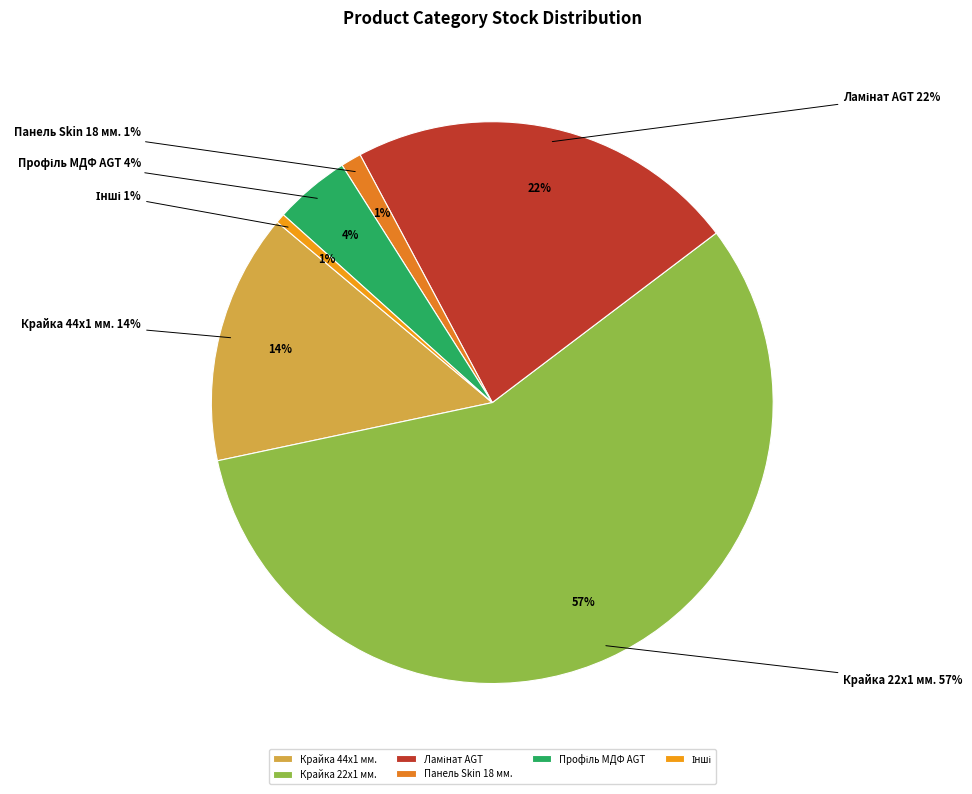

Combined, do Панель Skin 18 мм. and Стінові панелі account for over 50%?

No